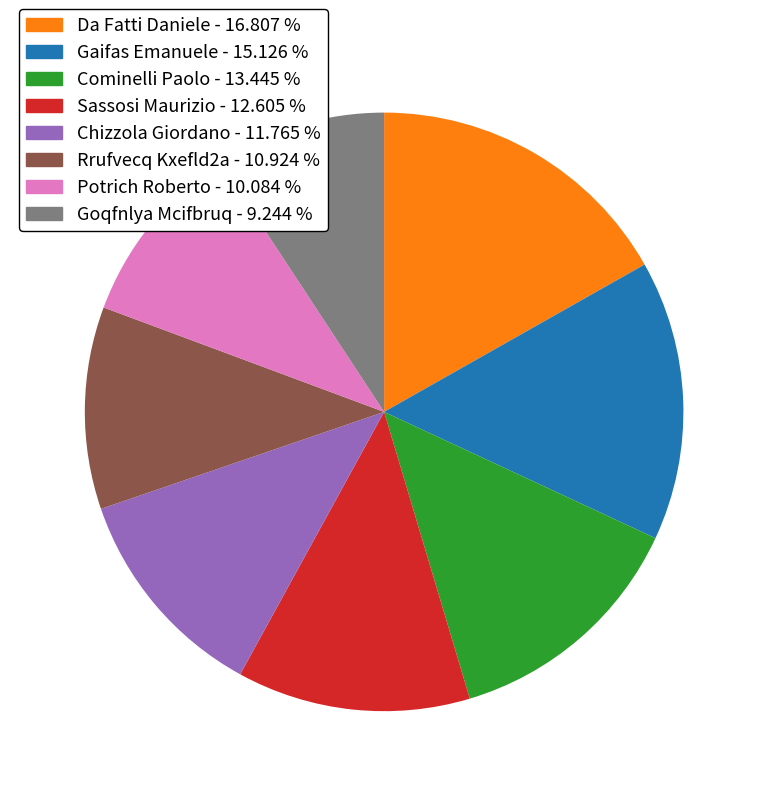

Count the number of slices in the pie.

8